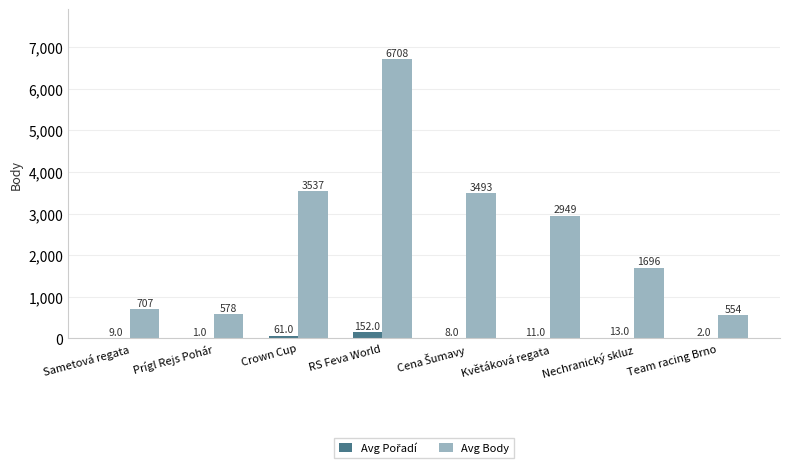

How many series are shown in this chart?

2